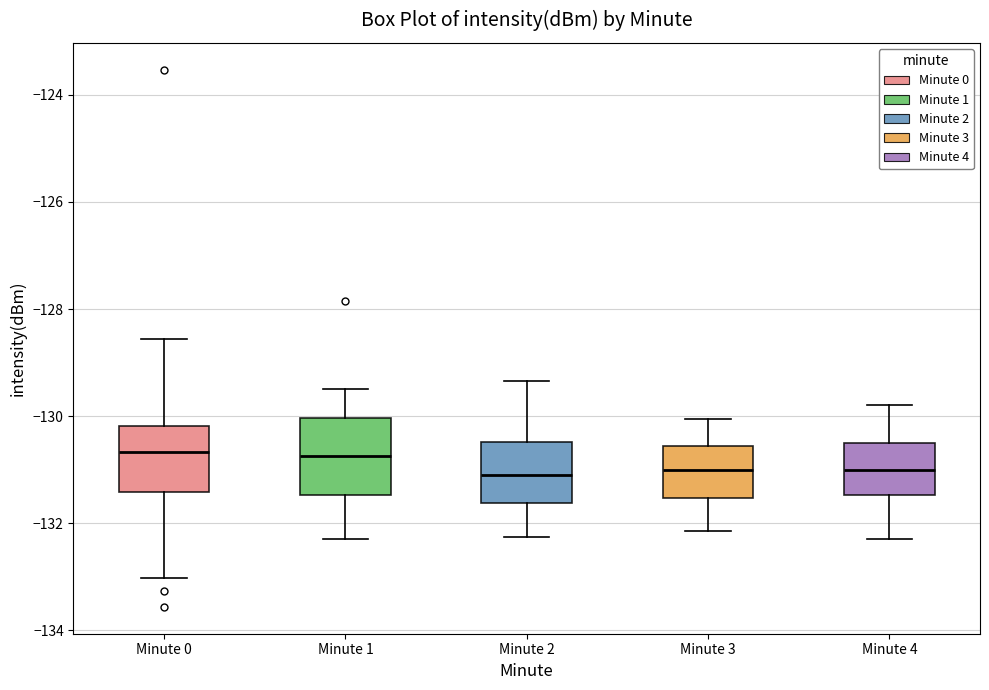

Where does the upper whisker of the box for Minute 0 end on the y-axis? The values are not printed on the chart, so give them approximately, as read against the axis.

-128.6